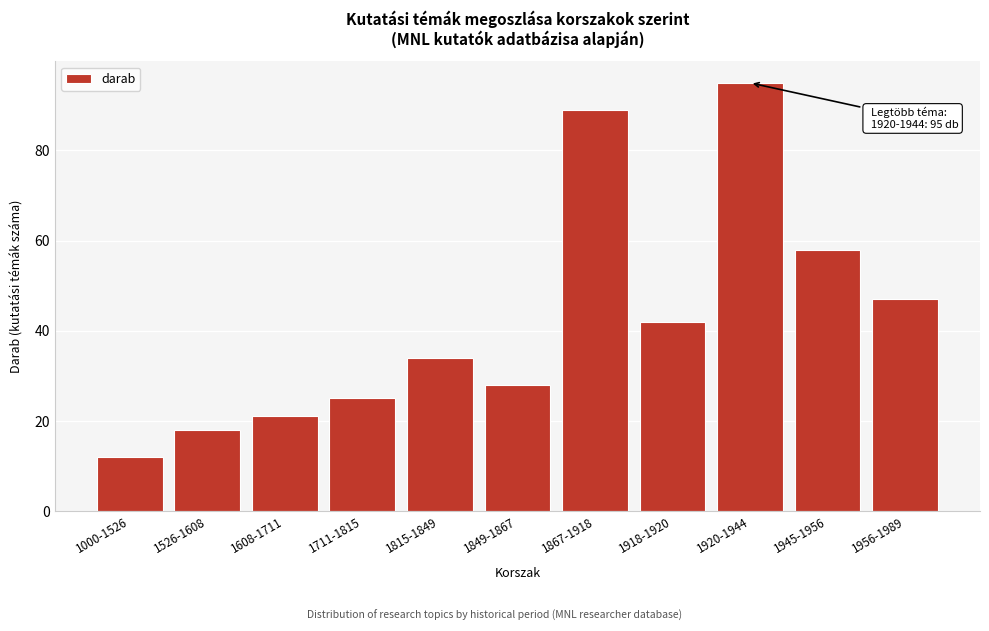

Reading left to right, what are all the values shown in this chart?

12	18	21	25	34	28	89	42	95	58	47